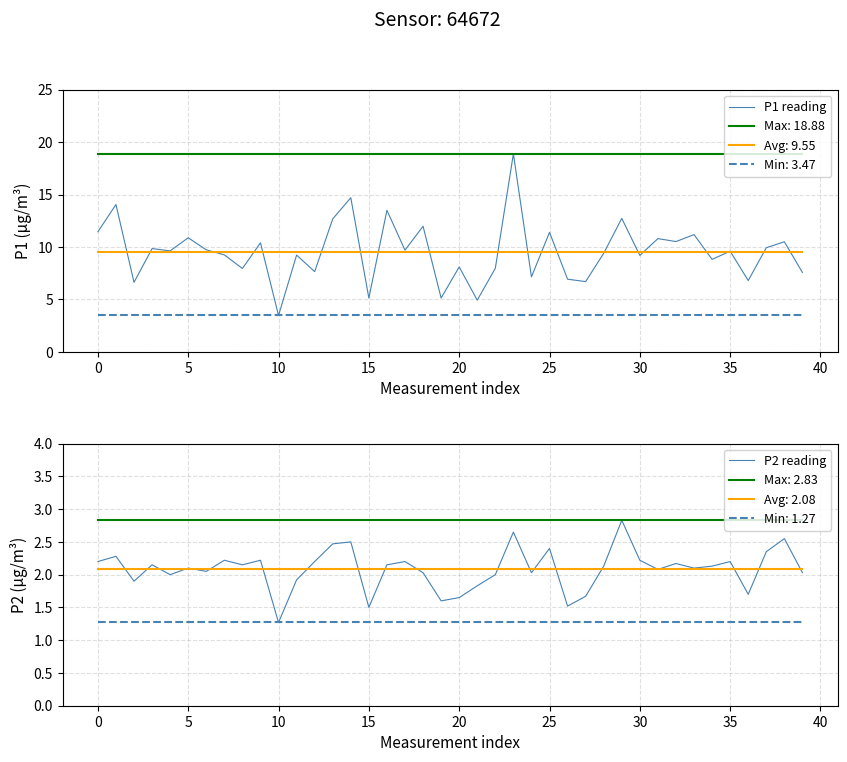

True or false: P1 reading and P2 reading intersect in this chart.

False